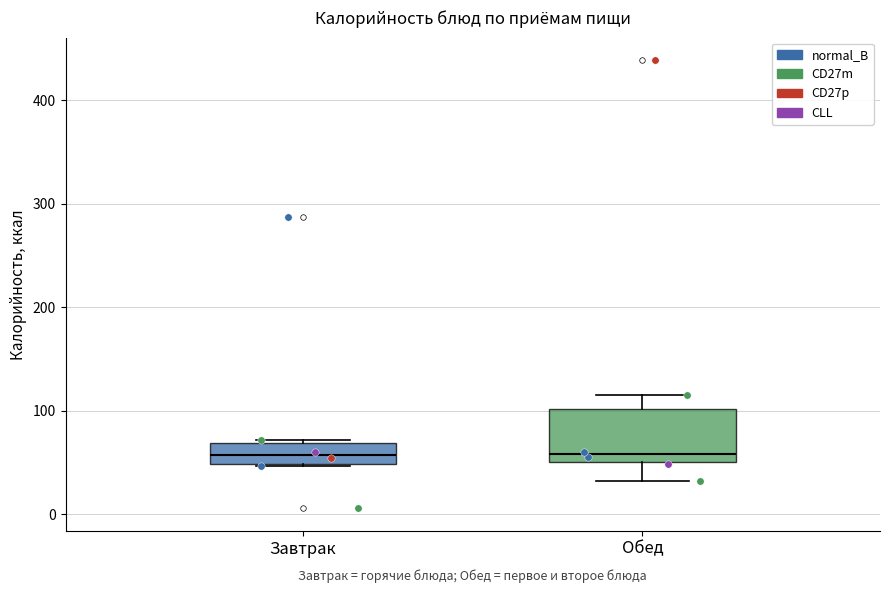

Reading left to right, transcribe this box plot: for each box, give where its median line is, the range the box spans, and where its two whiskers end, as read against the y-axis. The values are not printed on the chart, so give them approximately, as read against the axis.

Завтрак: median 60, box 50 to 70, whiskers 50 to 70
Обед: median 60, box 50 to 100, whiskers 30 to 120